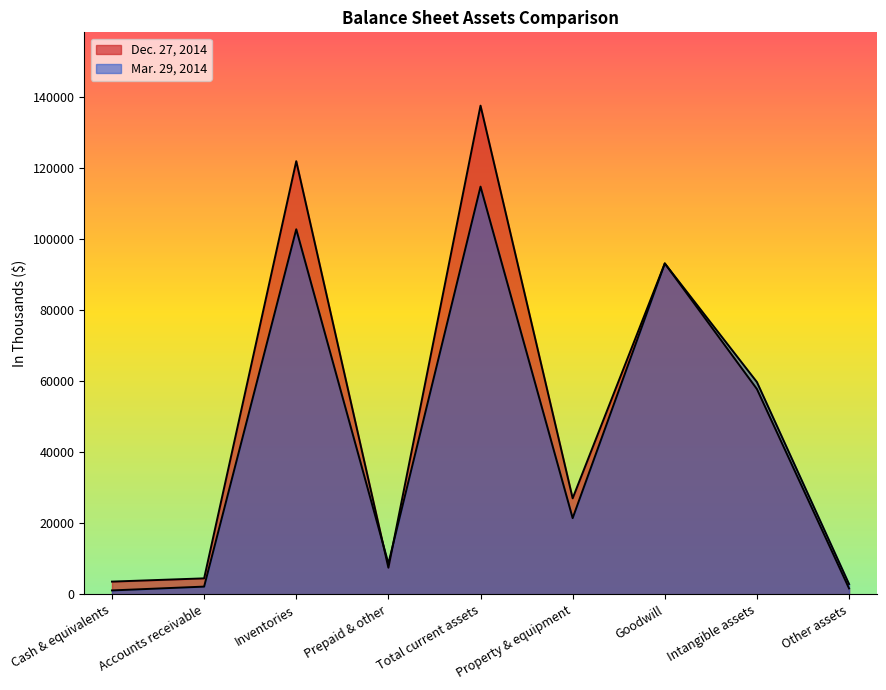

Where is Mar. 29, 2014 nearest to the value 57907?

Intangible assets